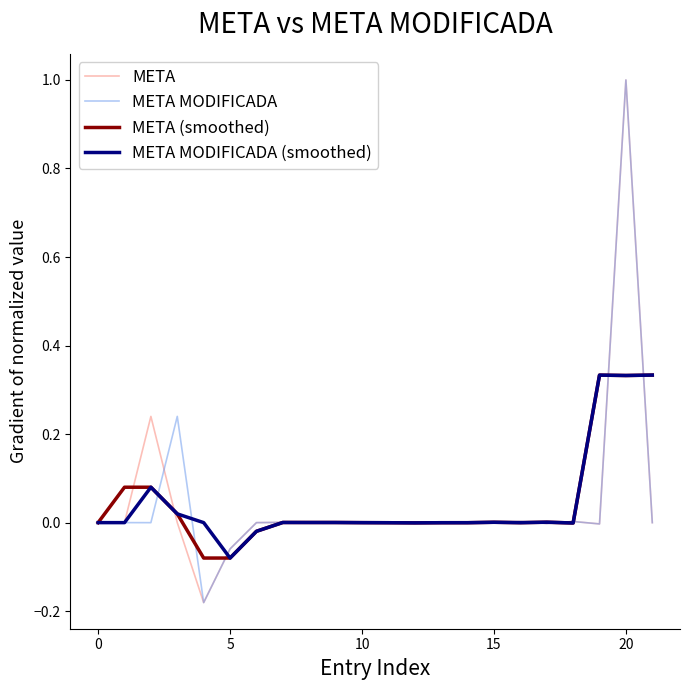

What is the maximum value shown in the chart?

1.0